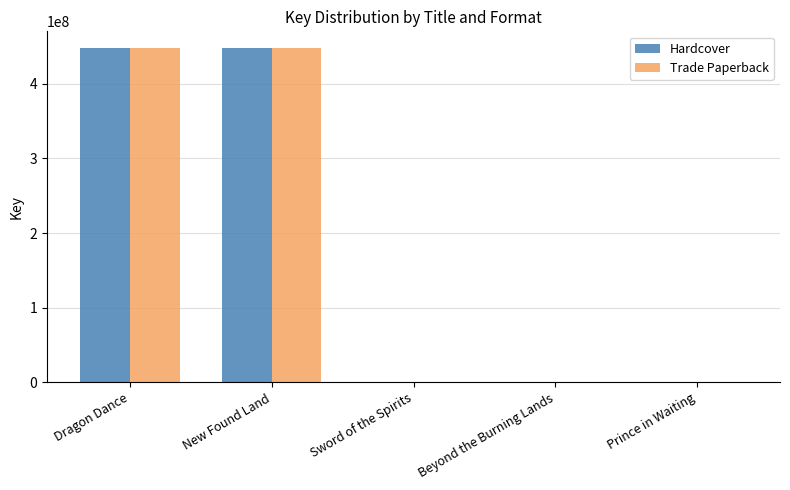

What is the greatest value displayed?

447901731